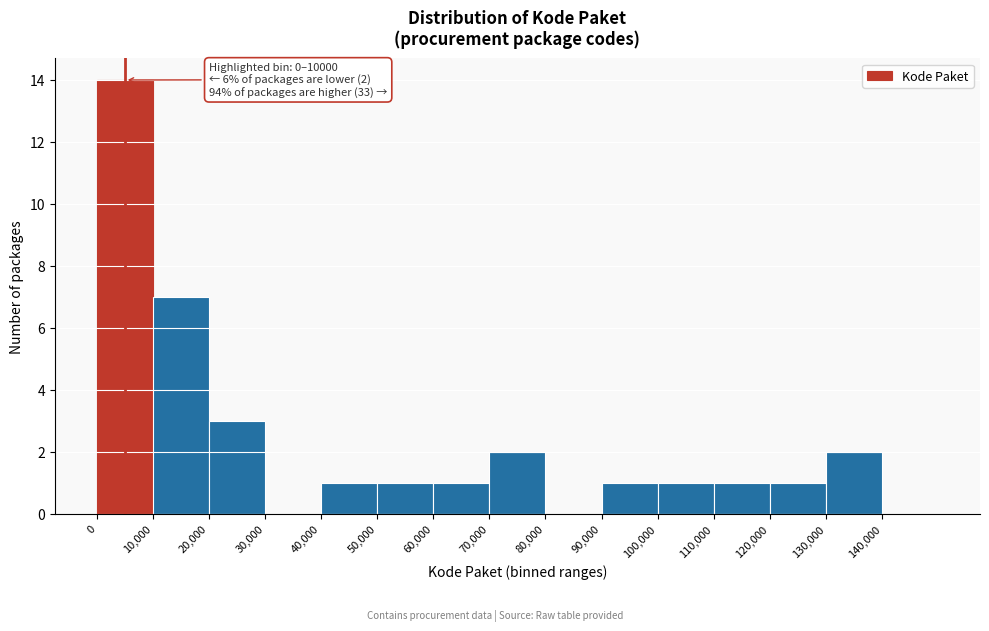

Which range on the x-axis has the tallest bar?

0 to 10000